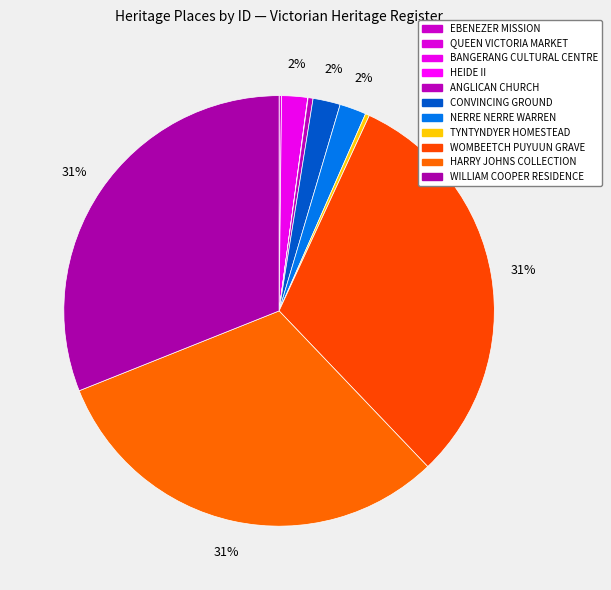

The ANGLICAN CHURCH slice represents 1% of the pie. True or false?

False